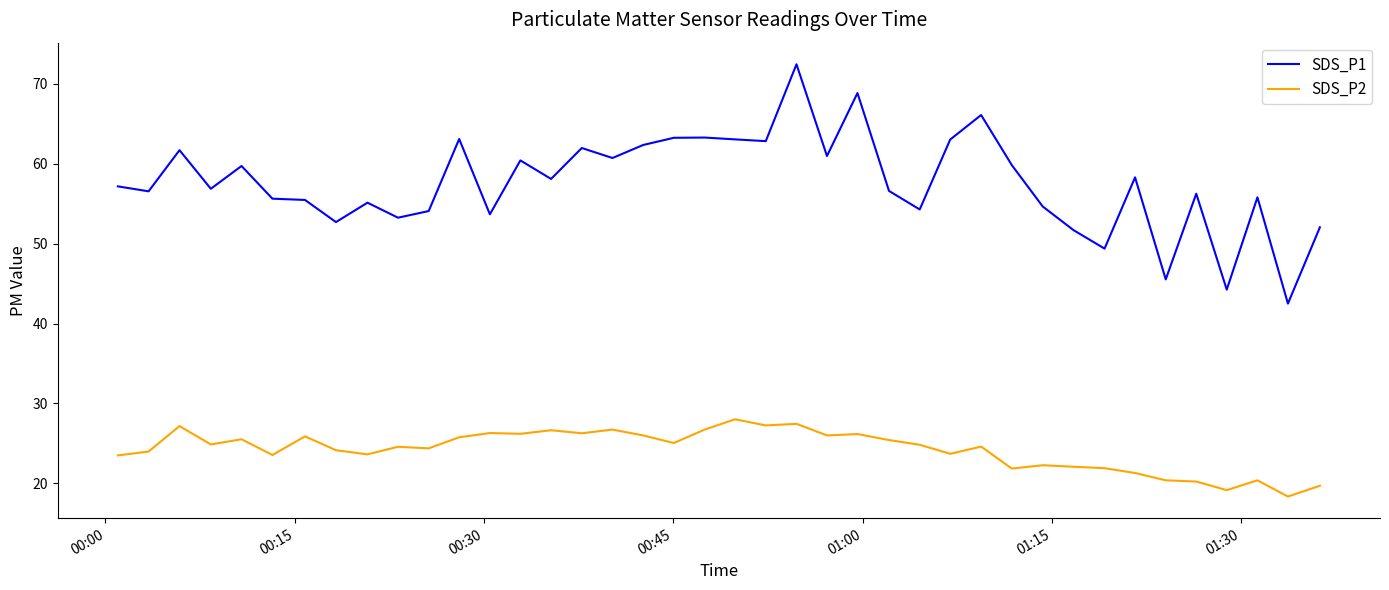

What is the sum of all SDS_P2 values?

967.9